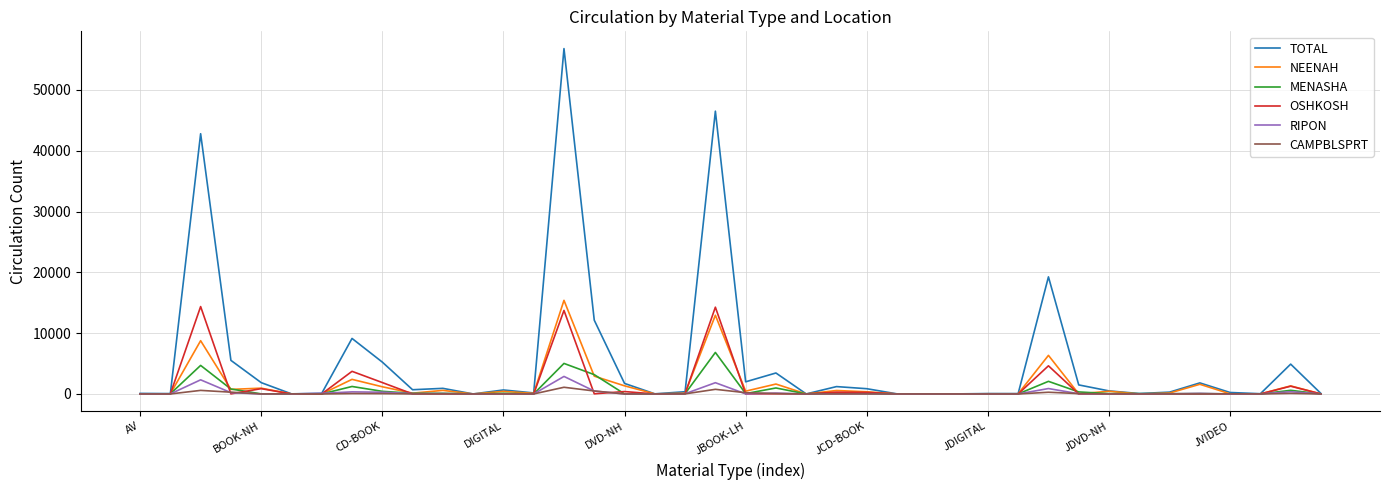

Which series has the largest range (max minus min)?

TOTAL